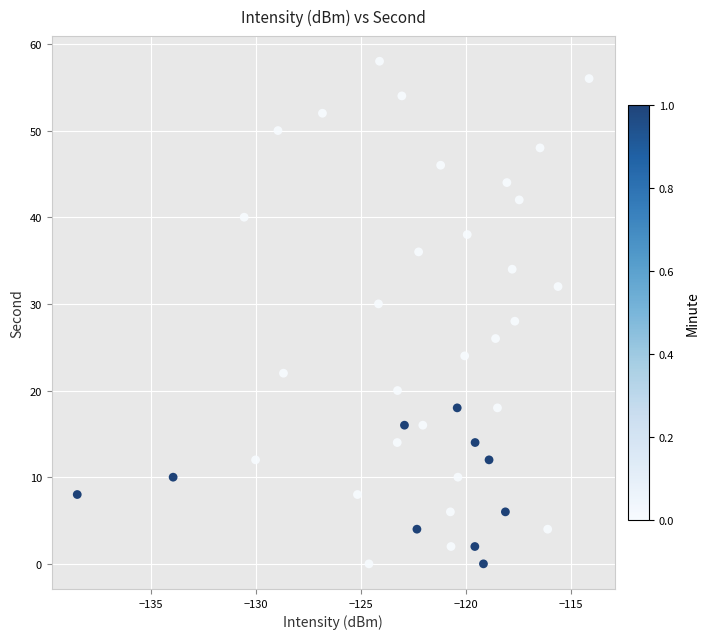

What is the range of Y values (max minus min)?

58